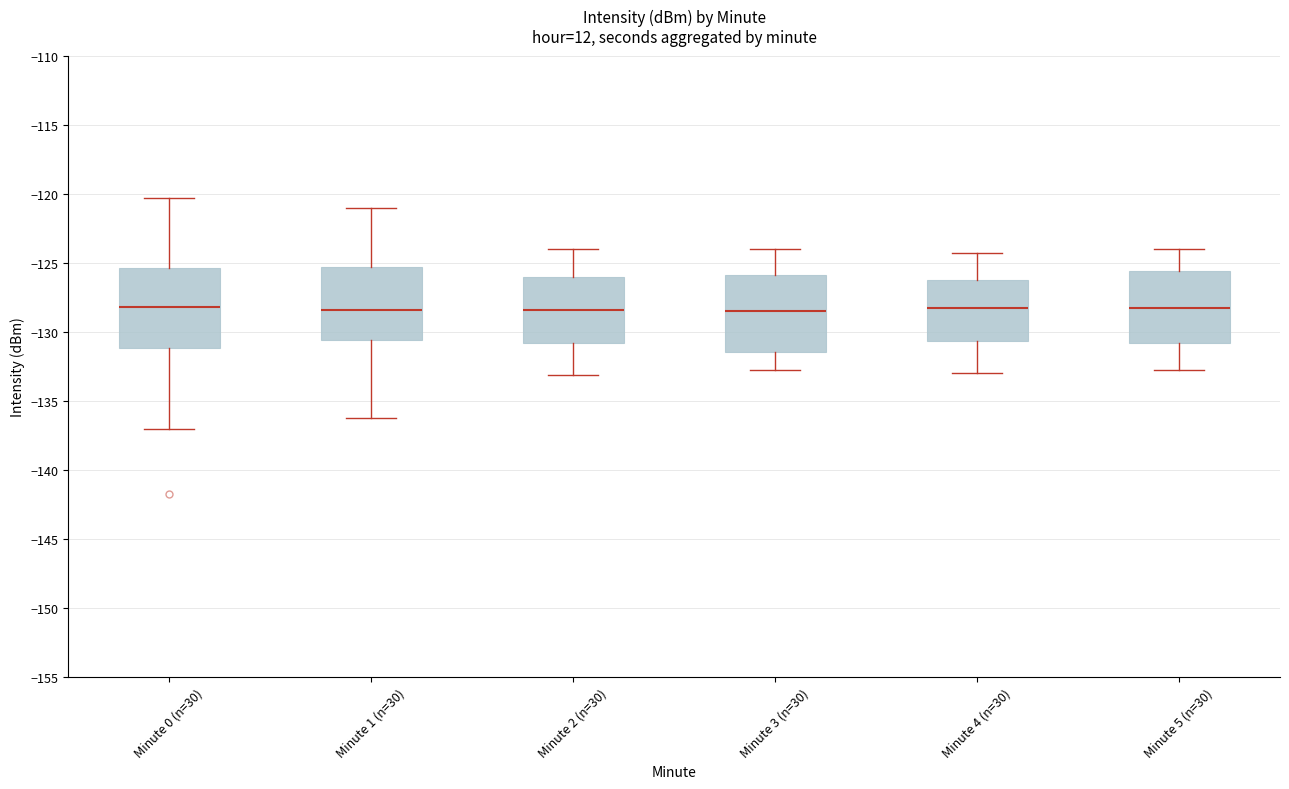

Reading left to right, read every box against the y-axis: the position of its median line, the range the box covers, and the ends of its whiskers. The values are not printed on the chart, so give them approximately, as read against the axis.

Minute 0 (n=30): median -128.0, box -131.0 to -125.5, whiskers -137.0 to -120.5
Minute 1 (n=30): median -128.5, box -130.5 to -125.5, whiskers -136.5 to -121.0
Minute 2 (n=30): median -128.5, box -131.0 to -126.0, whiskers -133.0 to -124.0
Minute 3 (n=30): median -128.5, box -131.5 to -126.0, whiskers -133.0 to -124.0
Minute 4 (n=30): median -128.0, box -130.5 to -126.0, whiskers -133.0 to -124.5
Minute 5 (n=30): median -128.0, box -131.0 to -125.5, whiskers -133.0 to -124.0